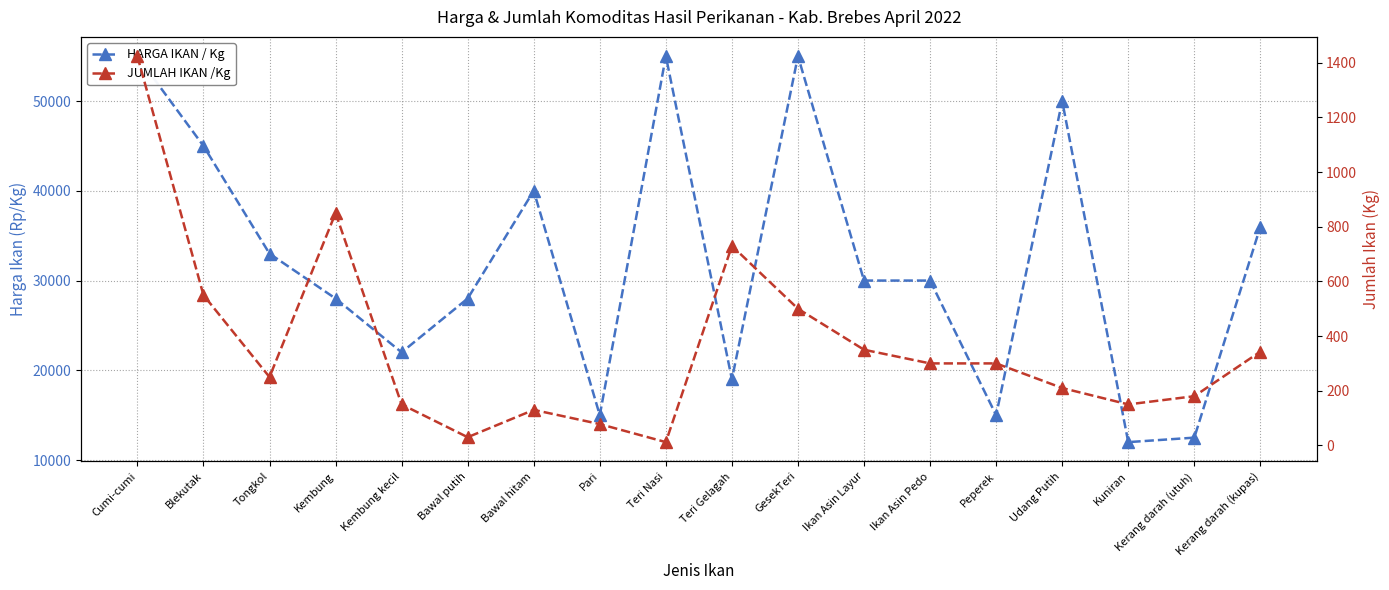

List the labels in order of JUMLAH IKAN /Kg value, largest first.

Cumi-cumi, Kembung, Teri Gelagah, Blekutak, GesekTeri, Ikan Asin Layur, Kerang darah (kupas), Ikan Asin Pedo, Peperek, Tongkol, Udang Putih, Kerang darah (utuh), Kembung kecil, Kuniran, Bawal hitam, Pari, Bawal putih, Teri Nasi